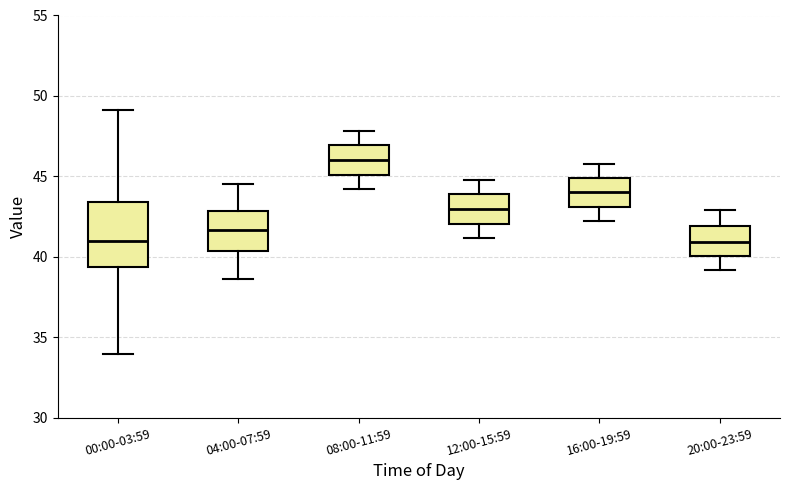

Reading left to right, read every box against the y-axis: the position of its median line, the range the box covers, and the ends of its whiskers. The values are not printed on the chart, so give them approximately, as read against the axis.

00:00-03:59: median 41.0, box 39.5 to 43.5, whiskers 34.0 to 49.0
04:00-07:59: median 41.5, box 40.5 to 43.0, whiskers 38.5 to 44.5
08:00-11:59: median 46.0, box 45.0 to 47.0, whiskers 44.0 to 48.0
12:00-15:59: median 43.0, box 42.0 to 44.0, whiskers 41.0 to 45.0
16:00-19:59: median 44.0, box 43.0 to 45.0, whiskers 42.0 to 46.0
20:00-23:59: median 41.0, box 40.0 to 42.0, whiskers 39.0 to 43.0